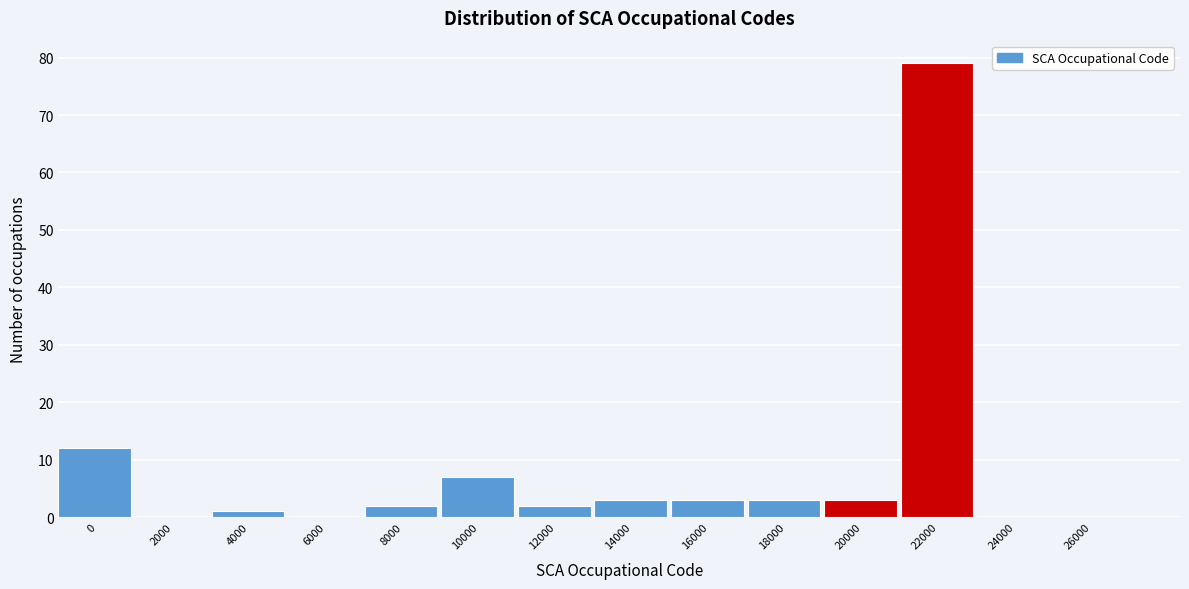

Reading left to right, what are all the values shown in this chart?

0=12	2000=0	4000=1	6000=0	8000=2	10000=7	12000=2	14000=3	16000=3	18000=3	20000=3	22000=79	24000=0	26000=0